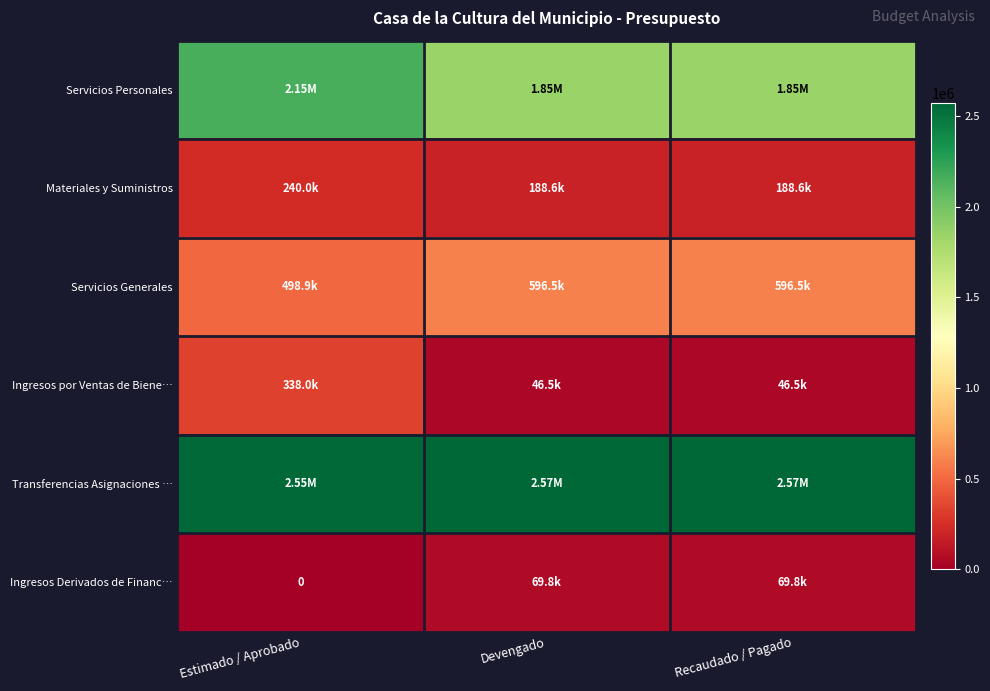

Between Estimado / Aprobado and Devengado, which series saw the biggest shift?

Servicios Personales